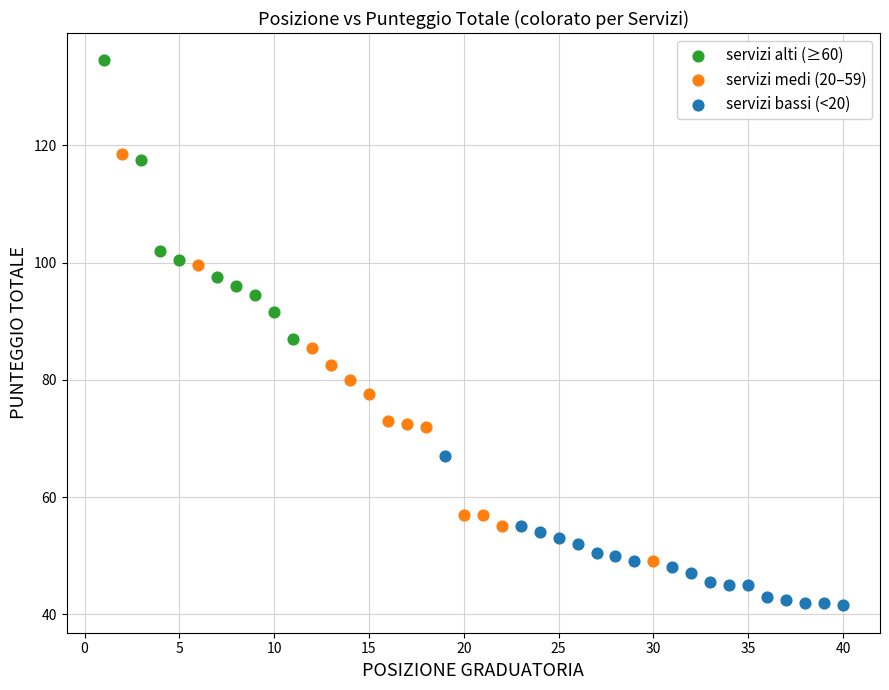

Which series contains the highest Y value?

servizi alti (≥60)